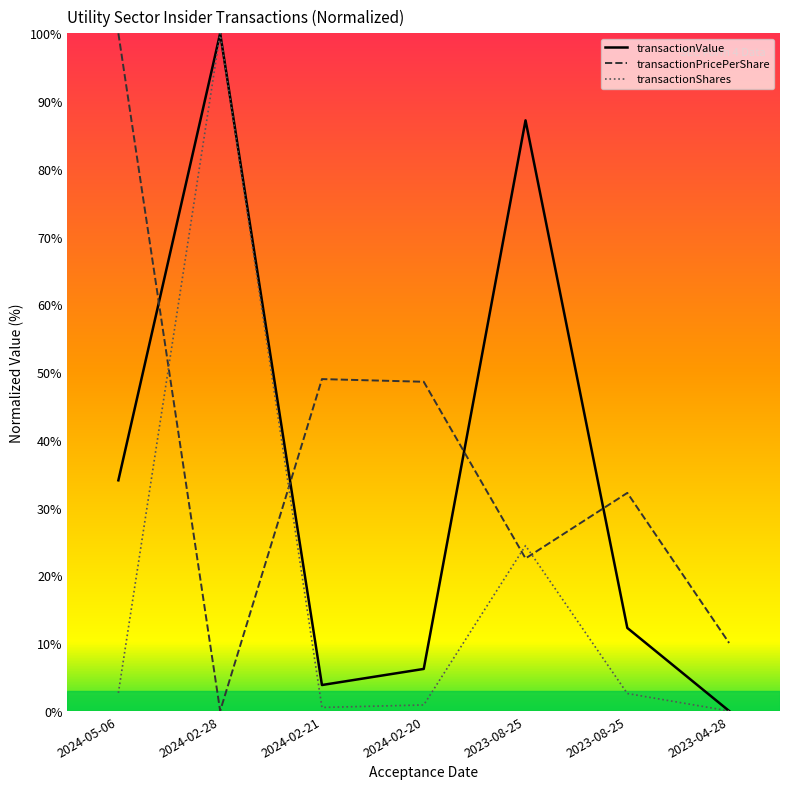

What are all the series names shown in the legend?

transactionValue, transactionPricePerShare, transactionShares